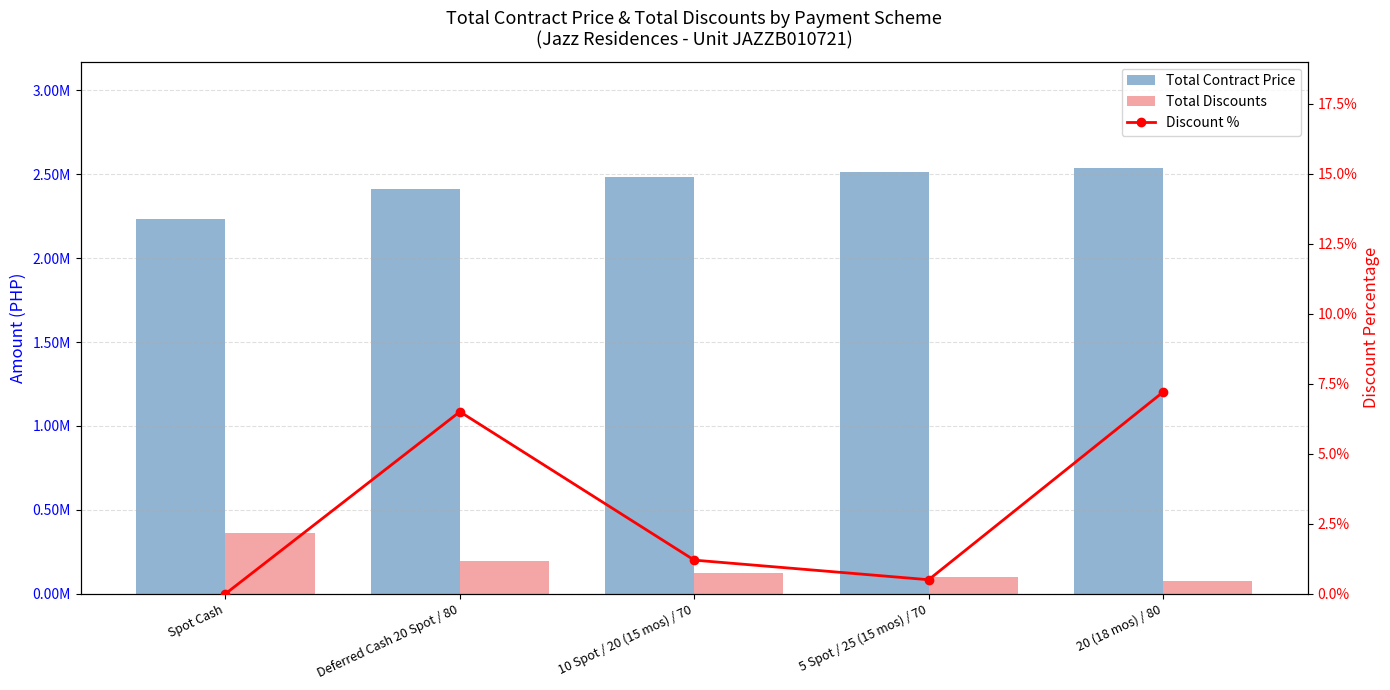

What position from the right is 10 Spot / 20 (15 mos) / 70?

3